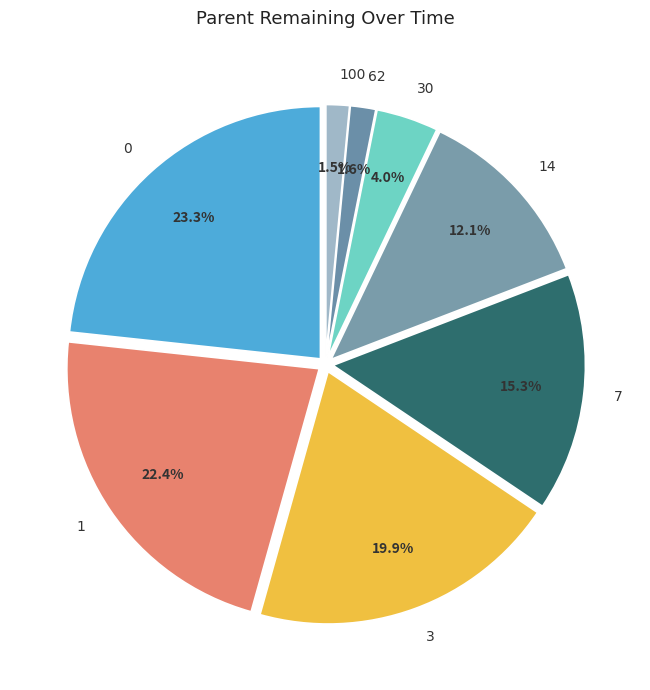

To the nearest percent, what percentage of the pie is 100?

2%